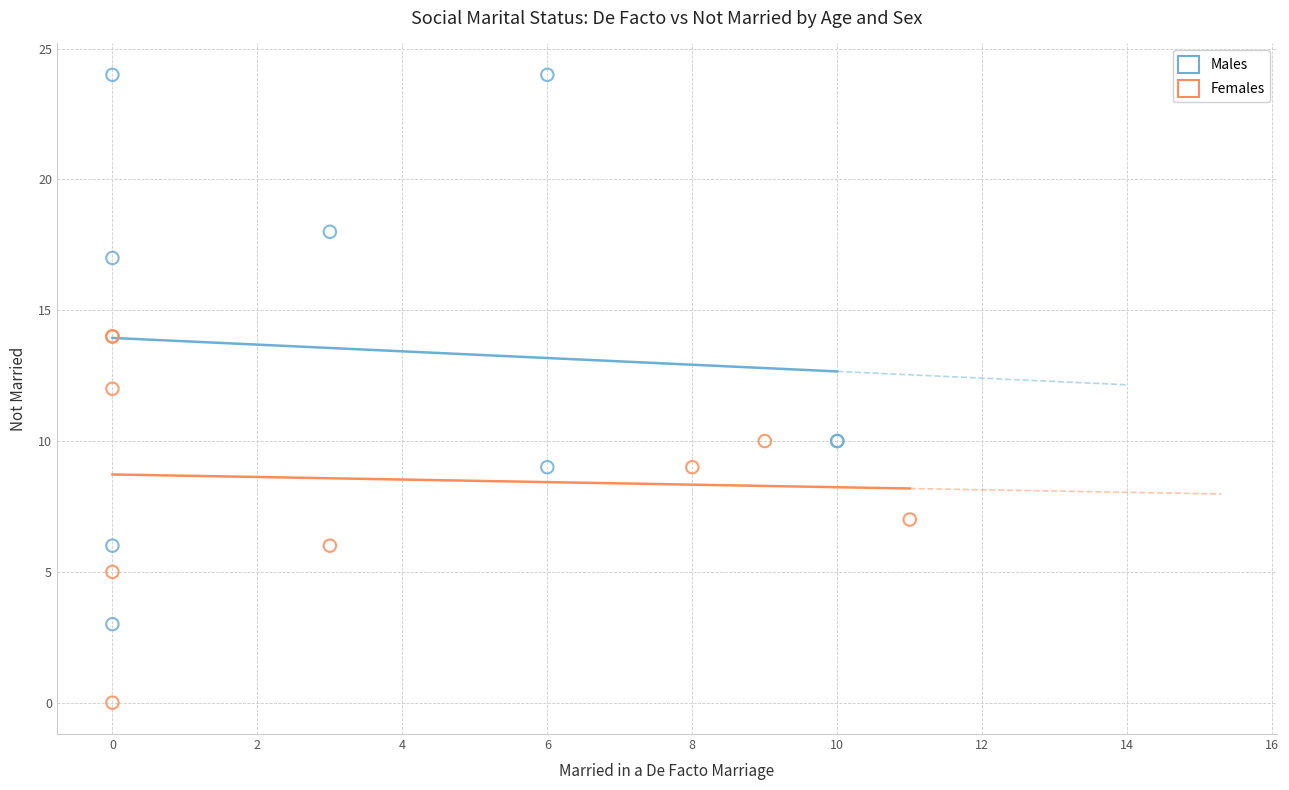

Which series contains the lowest Y value?

Females